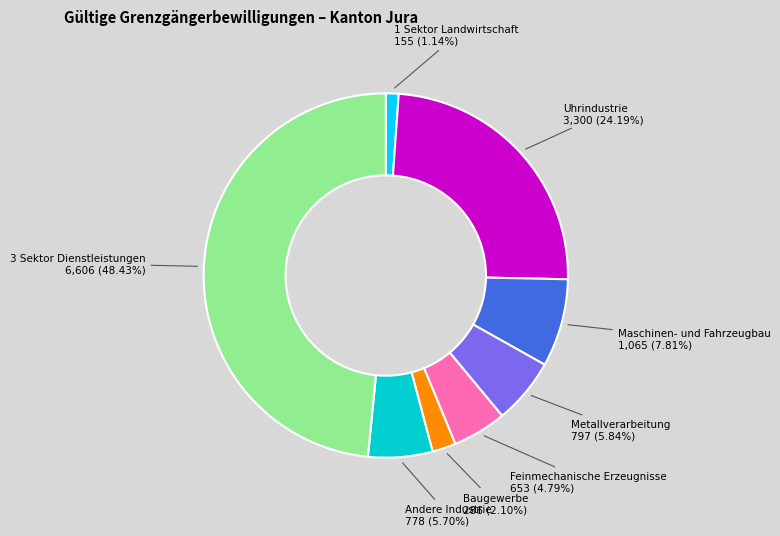

Is there a majority slice in this chart?

No